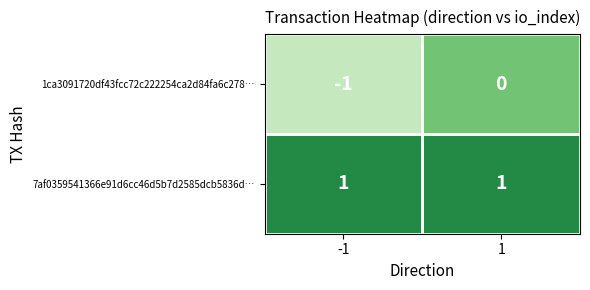

Which series has the largest total across all categories?

7af0359541366e91d6cc46d5b7d2585dcb5836d…